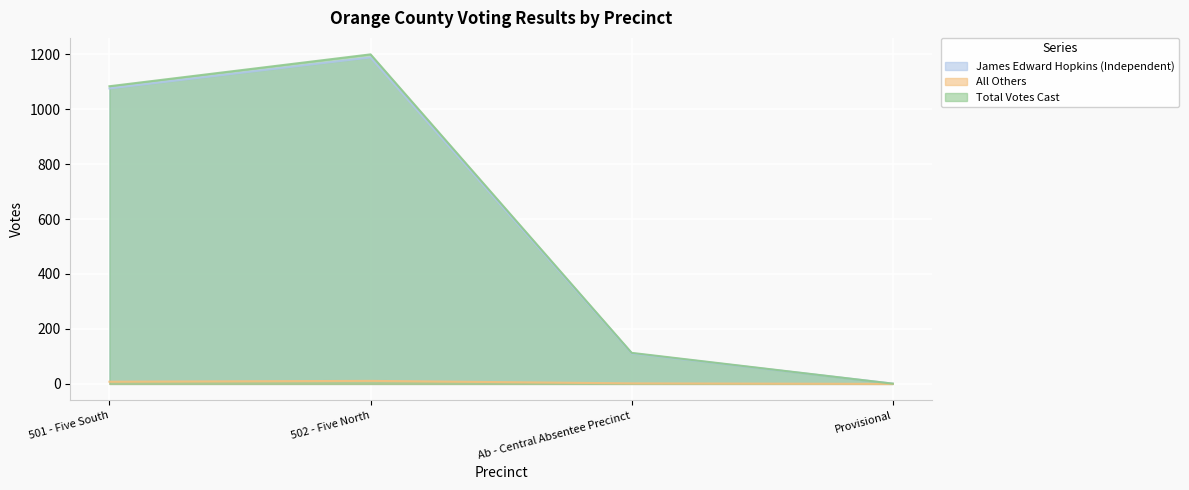

Which series has the widest spread of values?

Total Votes Cast